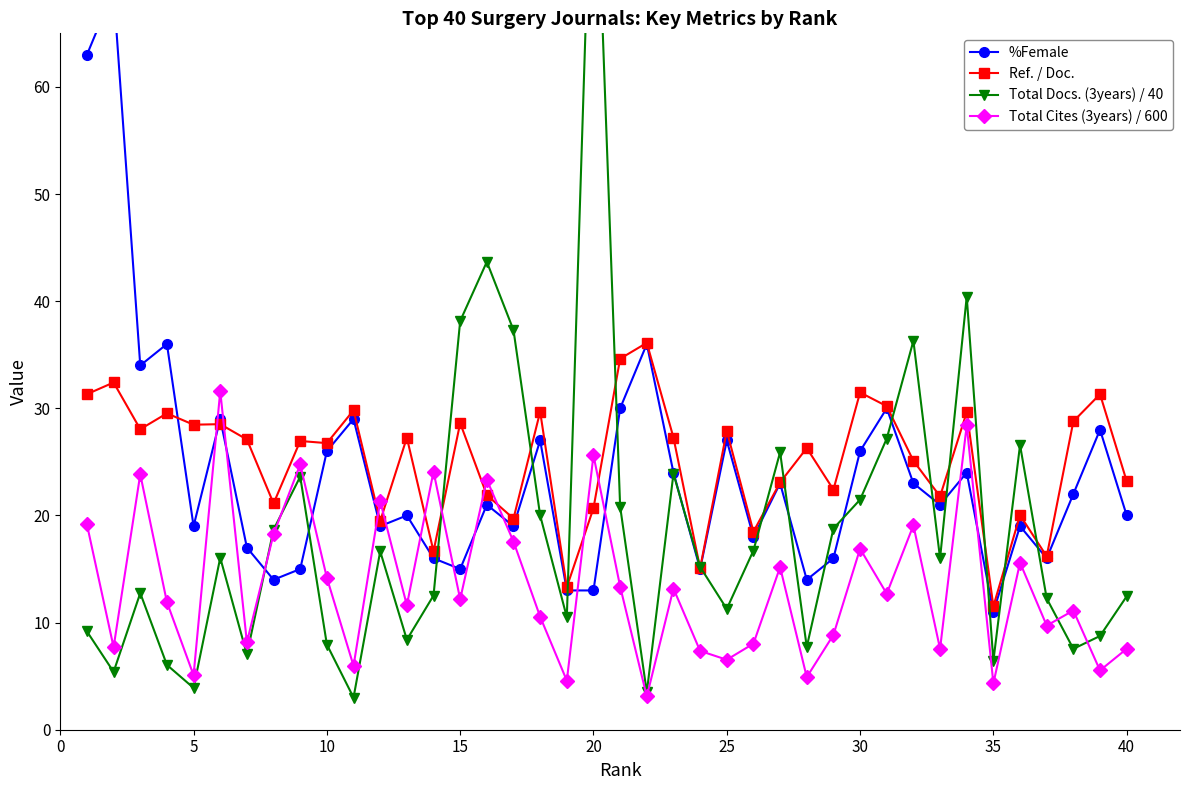

How many intersections are there between Total Docs. (3years) / 40 and %Female?

18